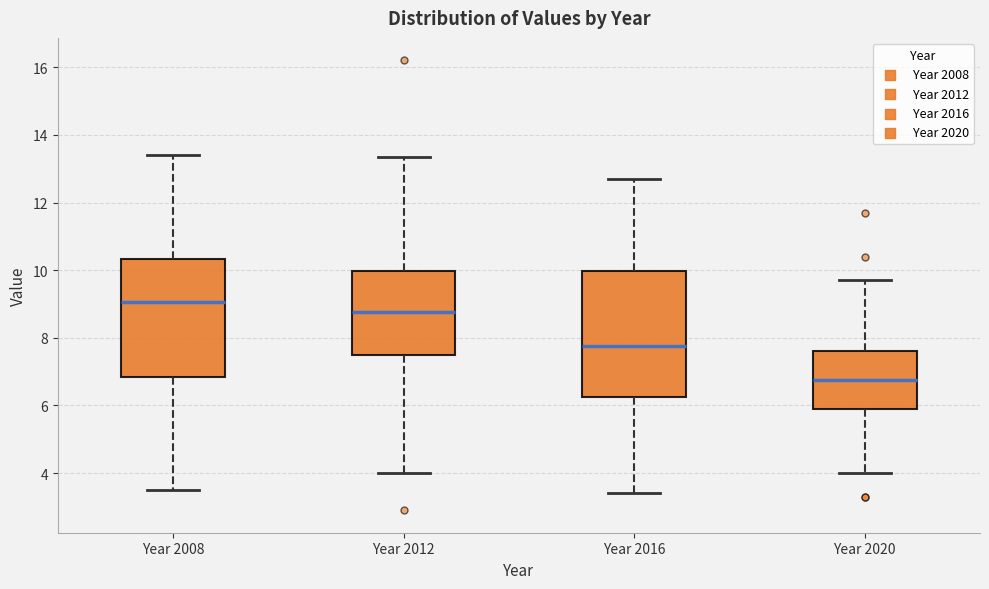

Reading left to right, transcribe this box plot: for each box, give where its median line is, the range the box spans, and where its two whiskers end, as read against the y-axis. The values are not printed on the chart, so give them approximately, as read against the axis.

Year 2008: median 9.0, box 6.8 to 10.4, whiskers 3.4 to 13.4
Year 2012: median 8.8, box 7.4 to 10.0, whiskers 4.0 to 13.4
Year 2016: median 7.8, box 6.2 to 10.0, whiskers 3.4 to 12.8
Year 2020: median 6.8, box 6.0 to 7.6, whiskers 4.0 to 9.8